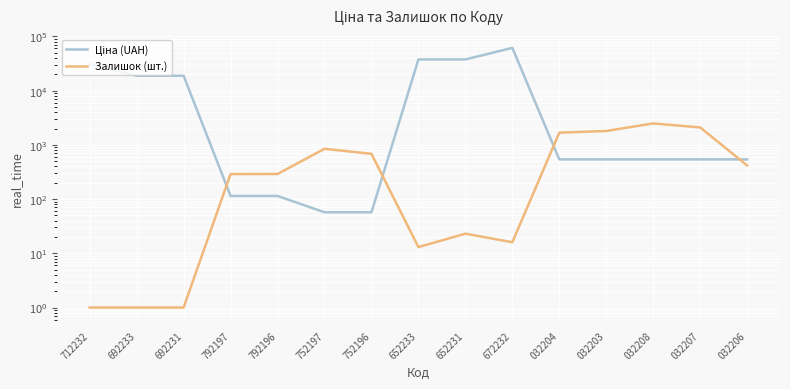

After their last crossing, which series has the higher values: Залишок (шт.) or Ціна (UAH)?

Ціна (UAH)